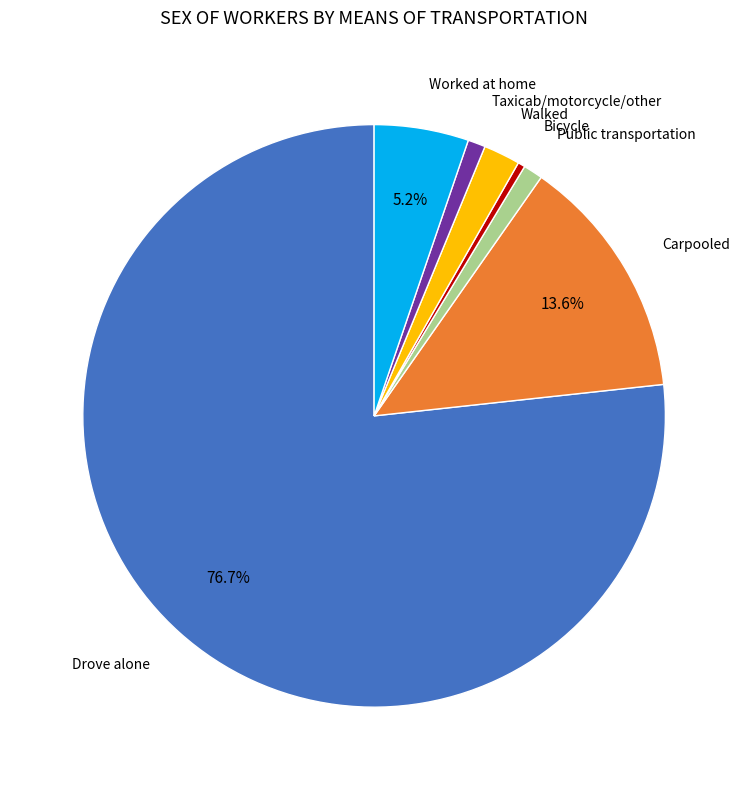

Is the sum of Walked and Public transportation greater than half?

No